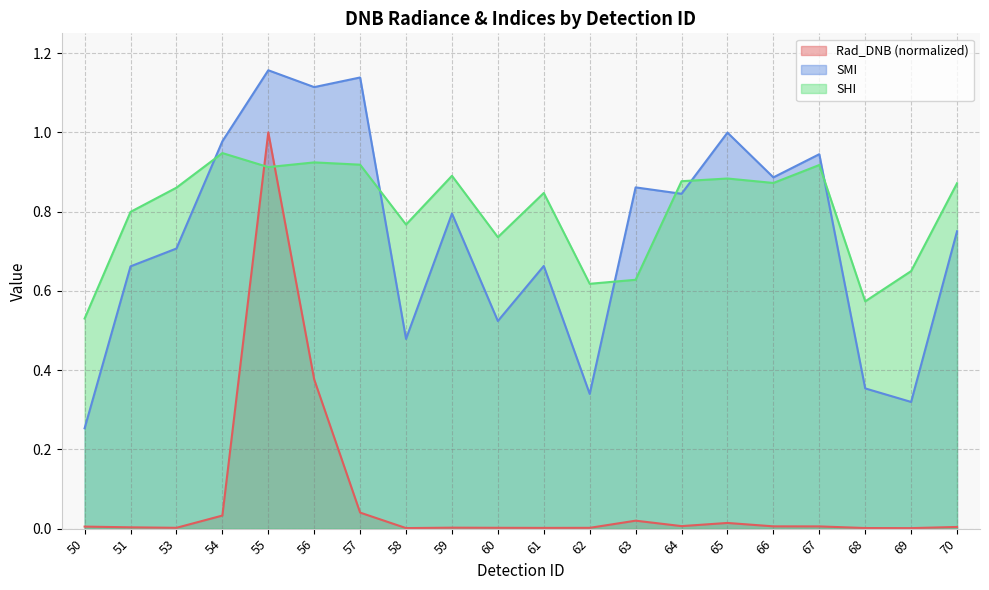

Which series ends up on top after the final intersection of SHI and Rad_DNB?

SHI